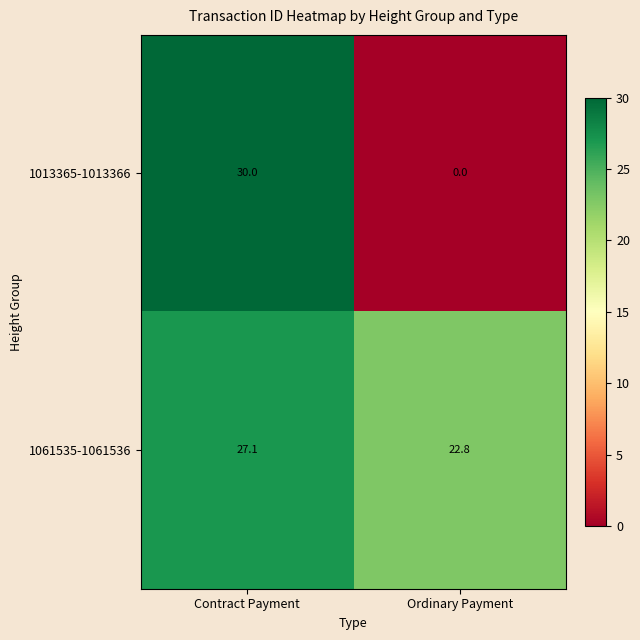

Which series changed the most between Contract Payment and Ordinary Payment?

1013365-1013366